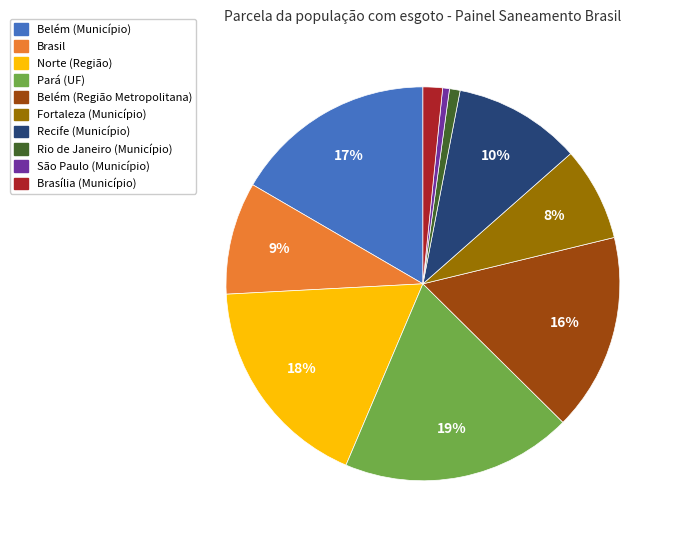

Is there a majority slice in this chart?

No